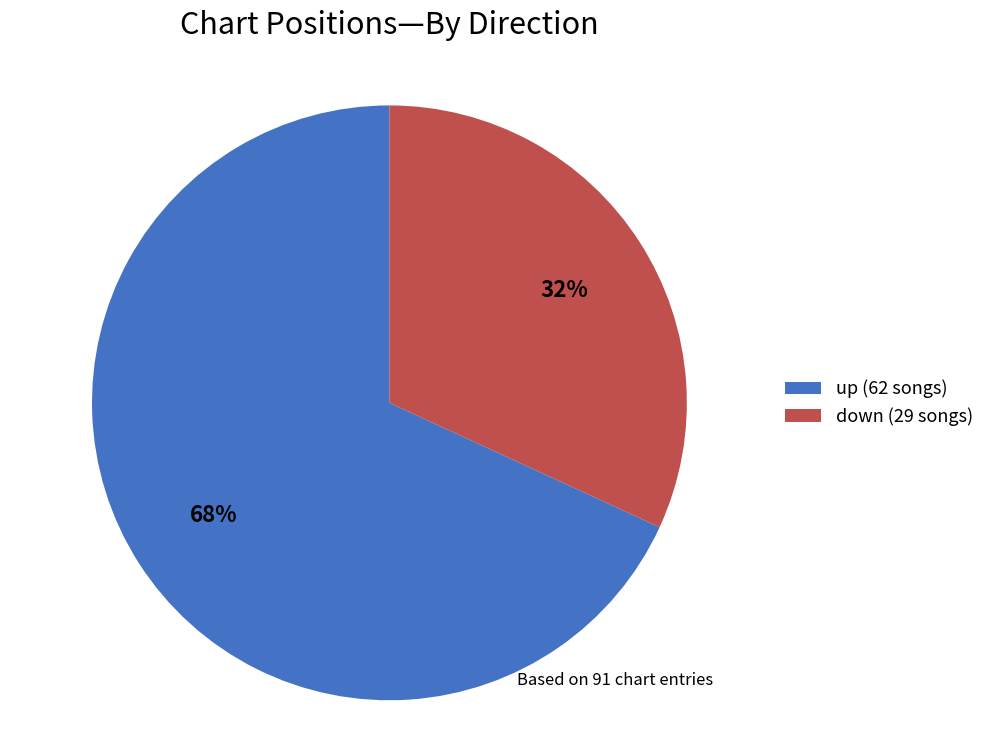

Between down and up, which is larger?

up